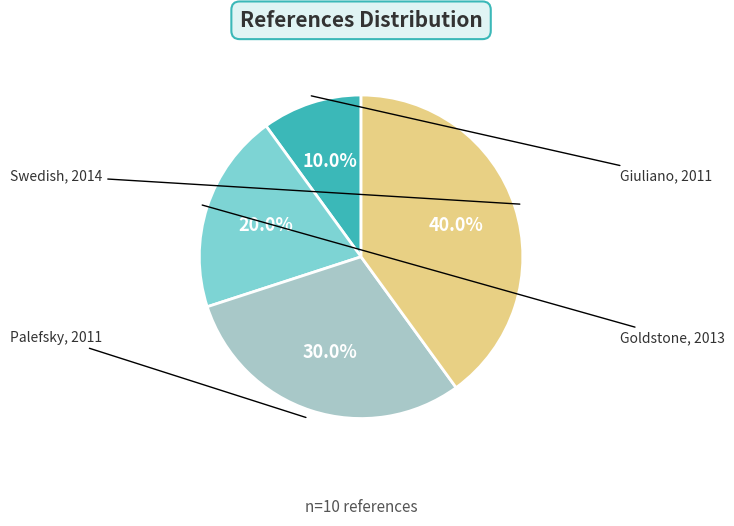

Does any single category account for the majority?

No